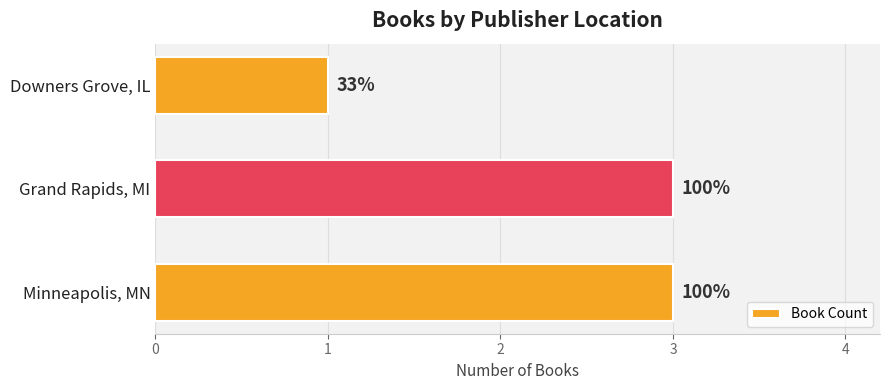

Rank the categories by value from highest to lowest.

Minneapolis, MN, Grand Rapids, MI, Downers Grove, IL